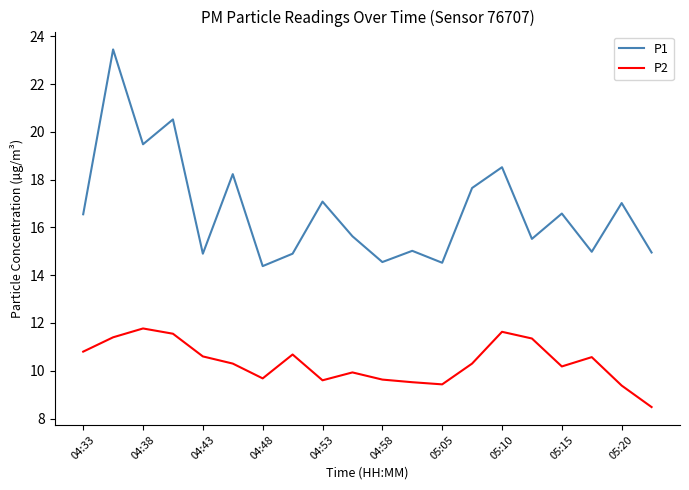

Which series has the largest total across all categories?

P1